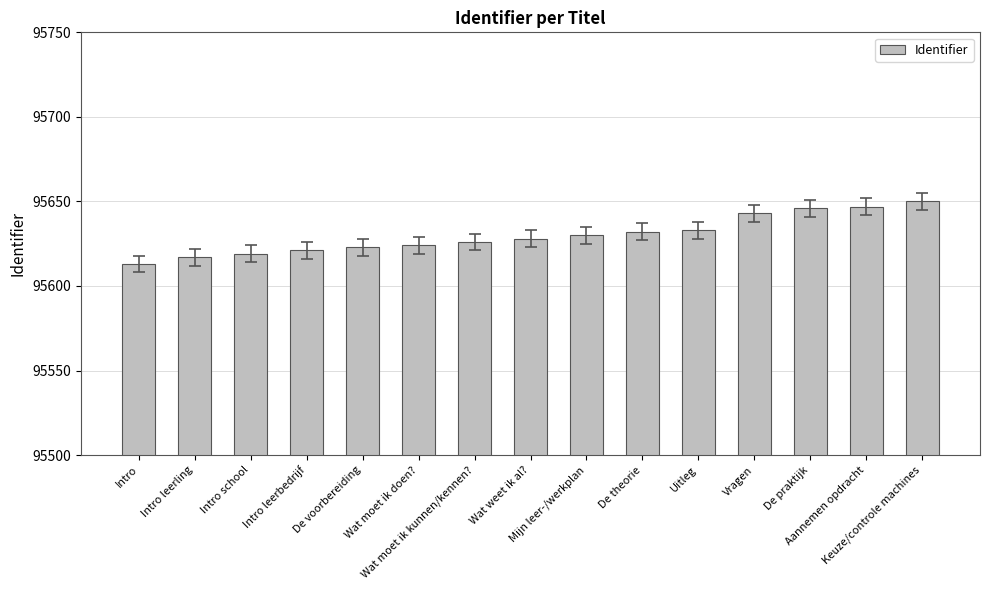

Count the number of categories in the chart.

15